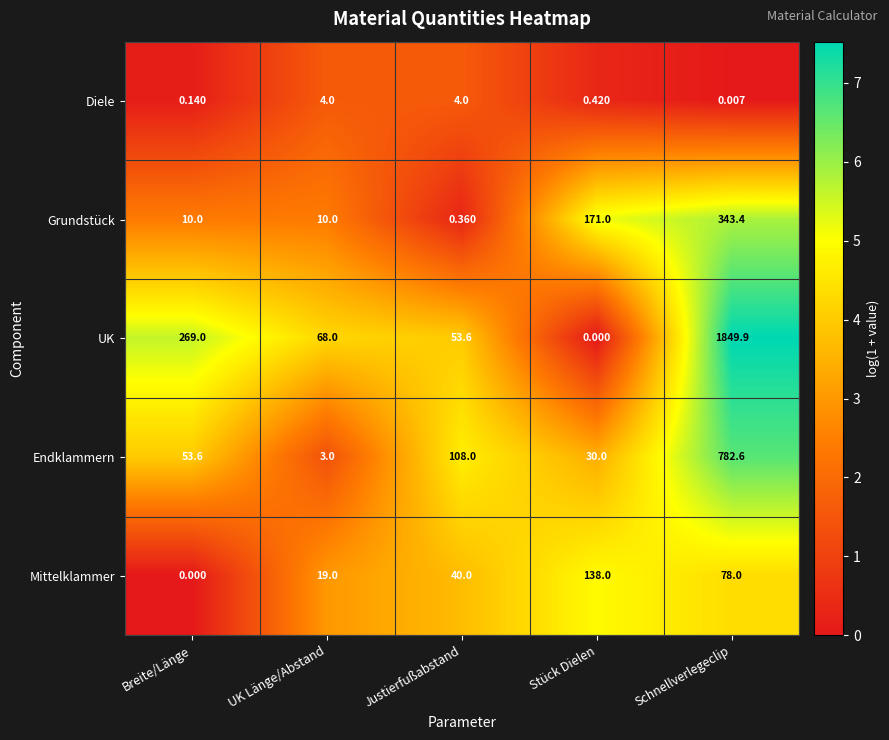

At which category does the chart reach its peak across all series?

Schnellverlegeclip